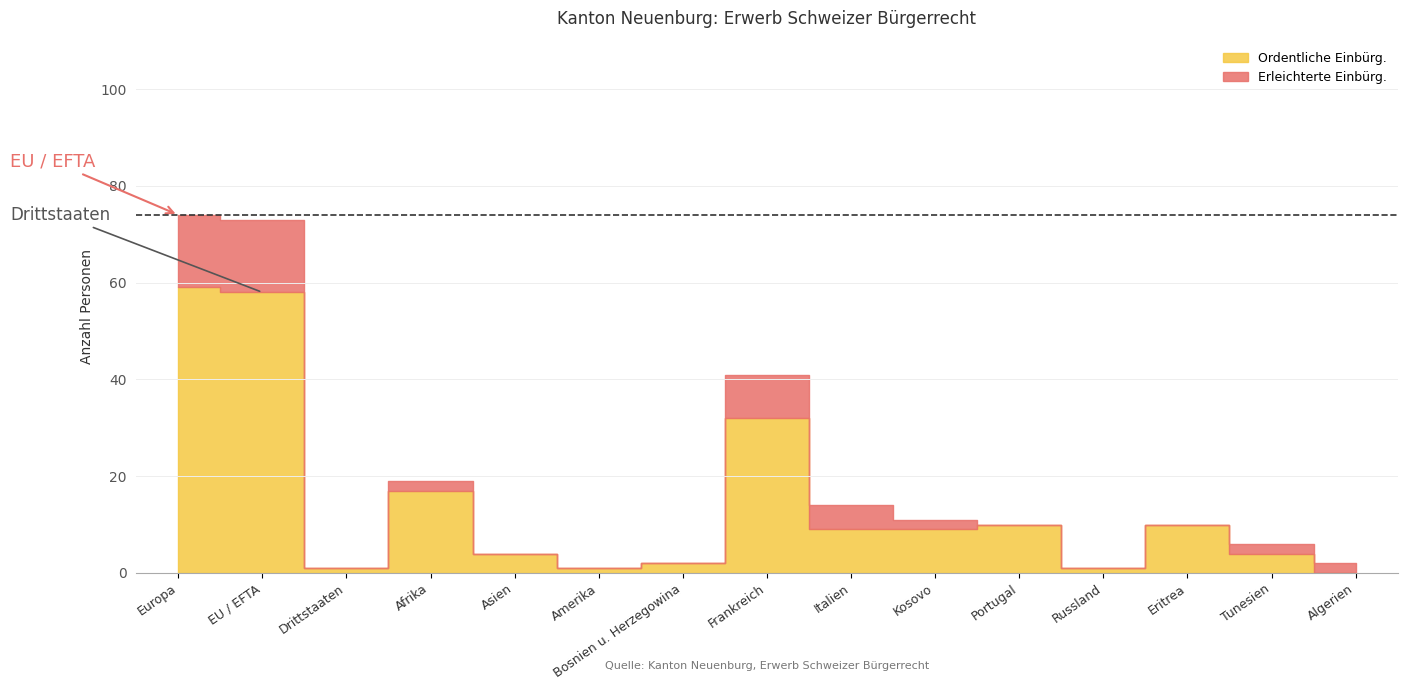

What is the label of the 6th point from the left?

Amerika